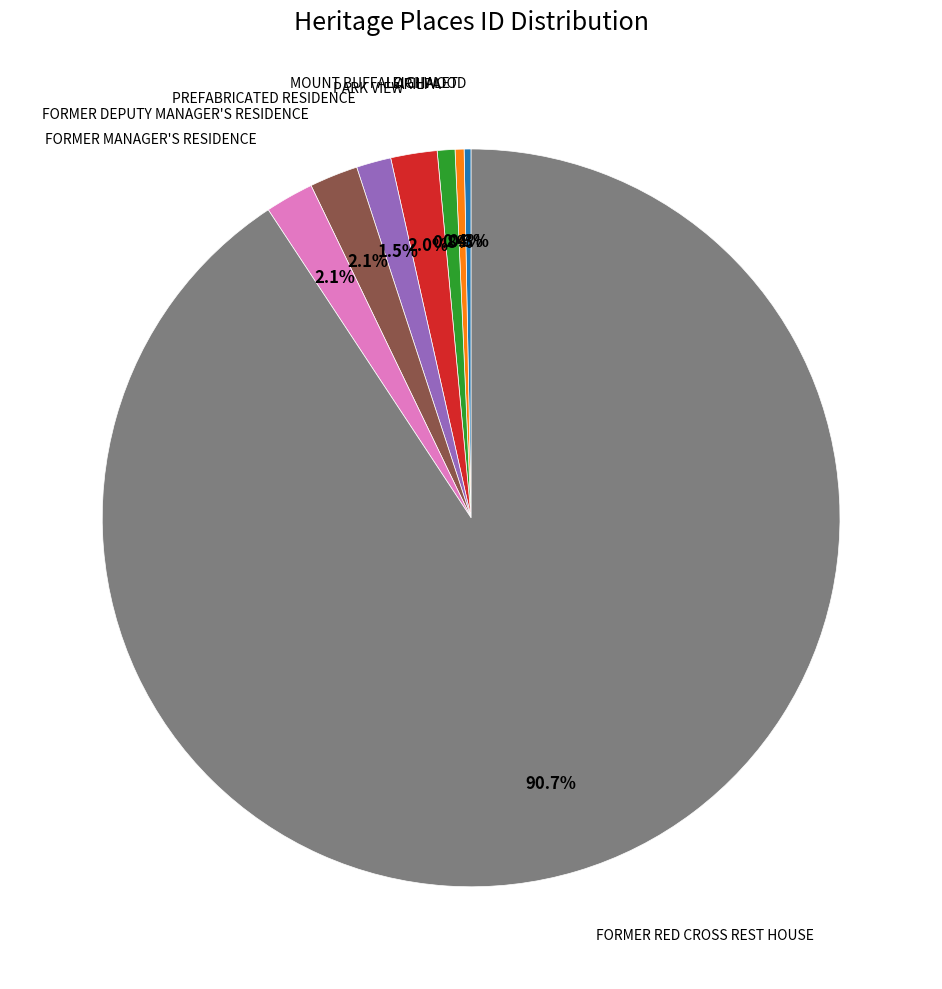

Count the number of slices in the pie.

8